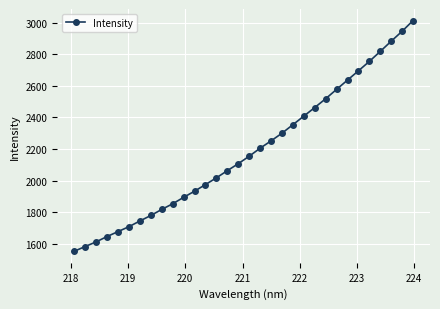

What is the value of the 31st point from the left?

2946.7